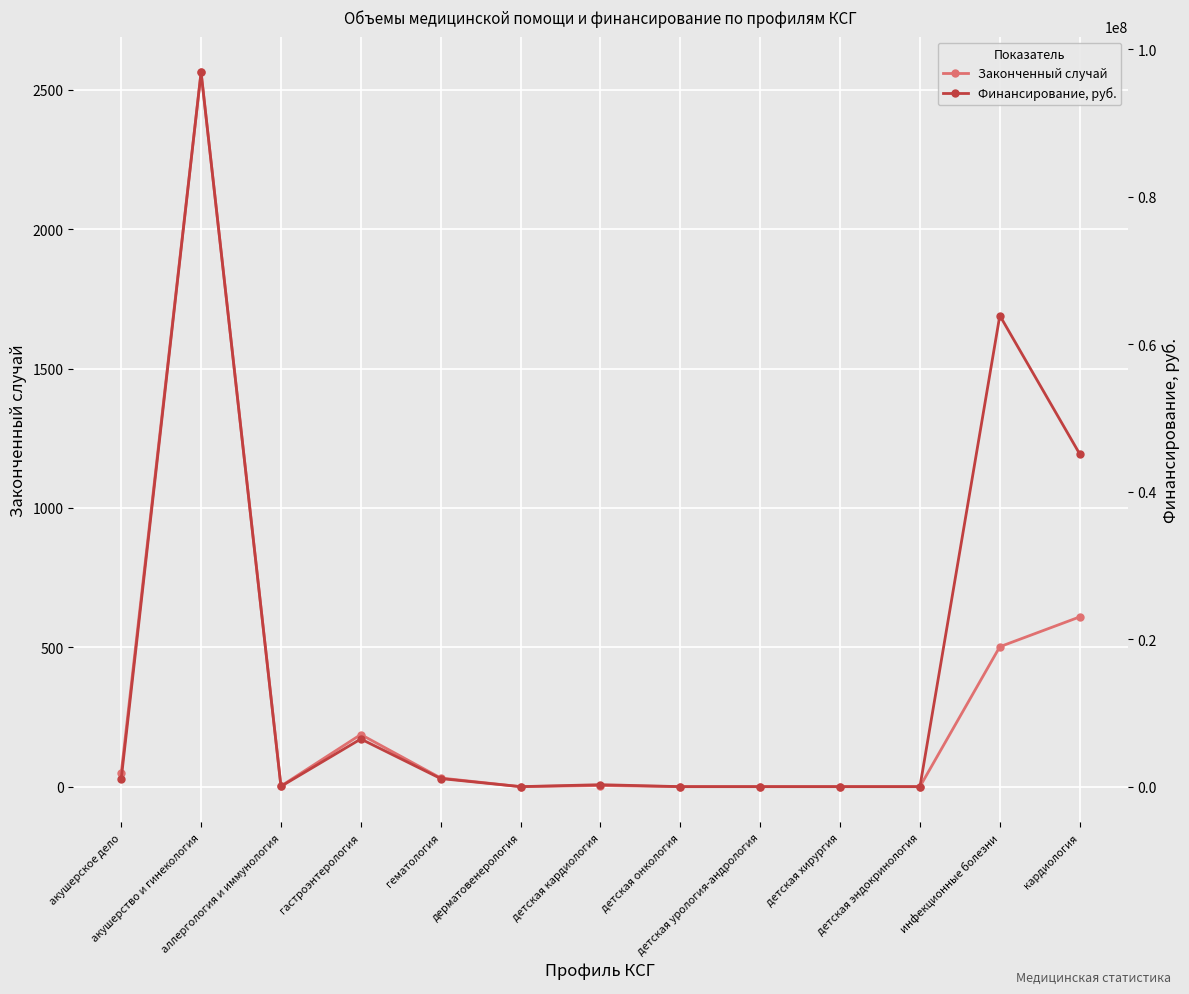

The Законченный случай series shows -1172 at детская хирургия. True or false?

False